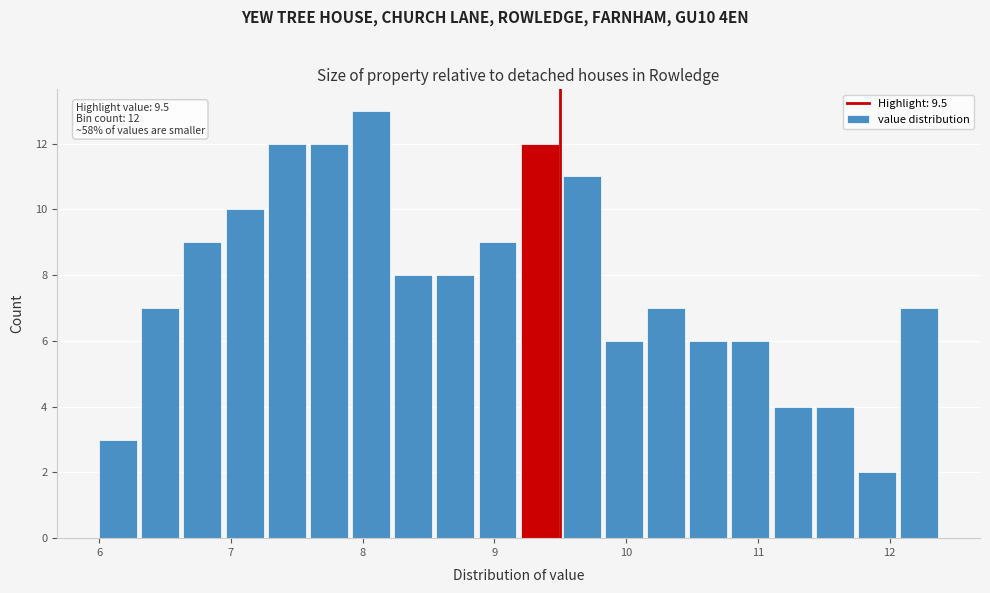

Around what value on the x-axis is the tallest bar? Give the approximate position of its centre, as read against the axis.

8.1